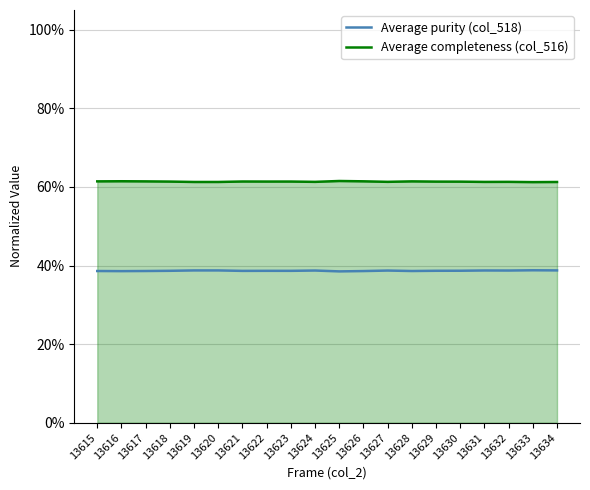

The Average completeness (col_516) series shows 0.6 at 13632. True or false?

True